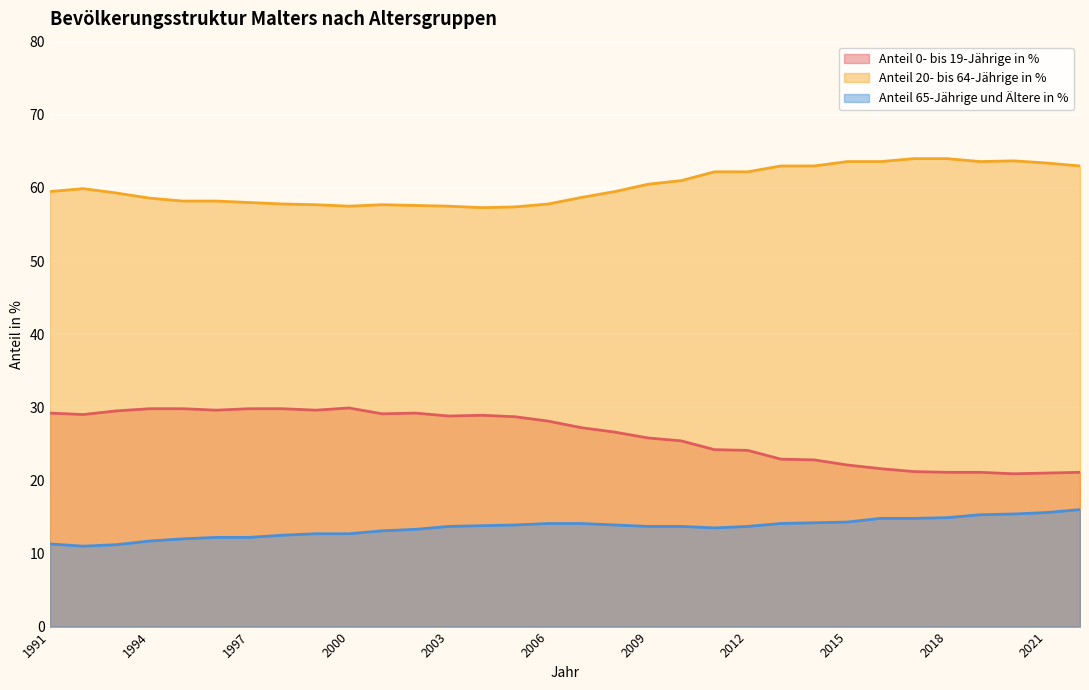

What is the total value across all series at 2005?

100.0